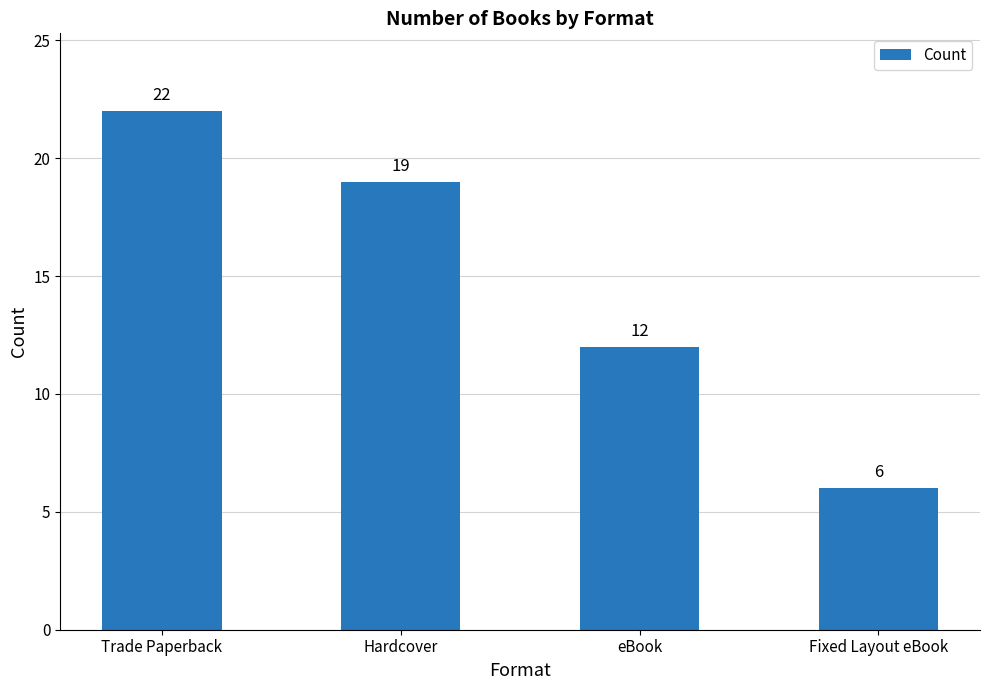

What is the smallest value displayed?

6